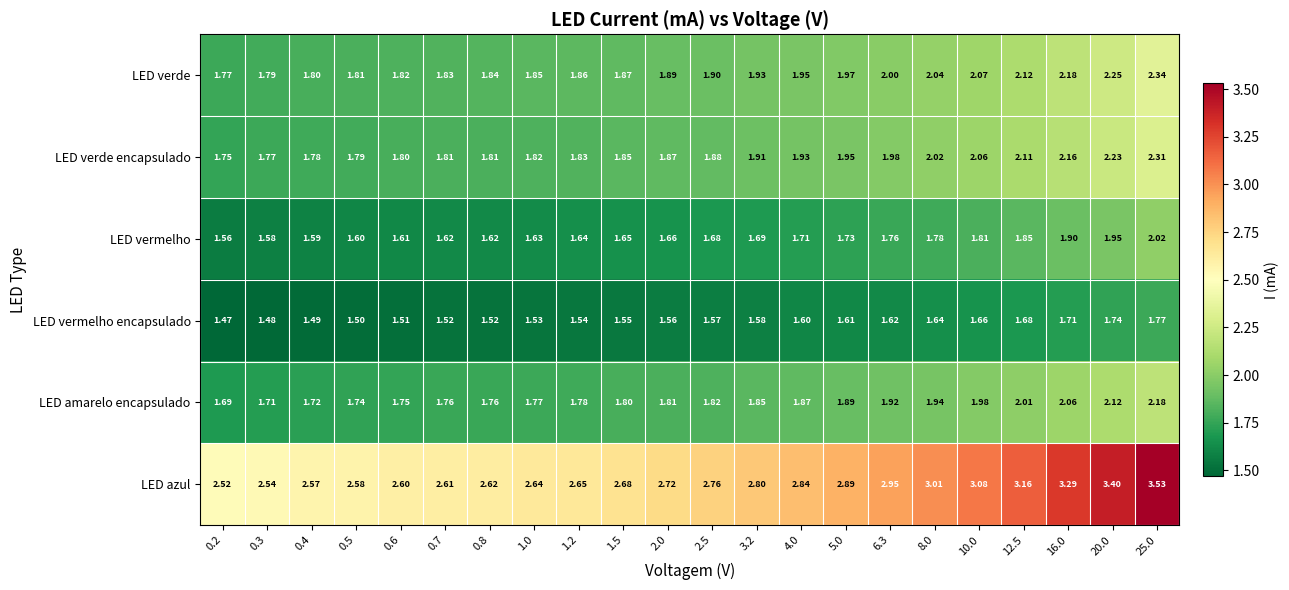

Is the value of LED amarelo encapsulado at 1.2 greater than the value of LED vermelho at 0.4?

Yes